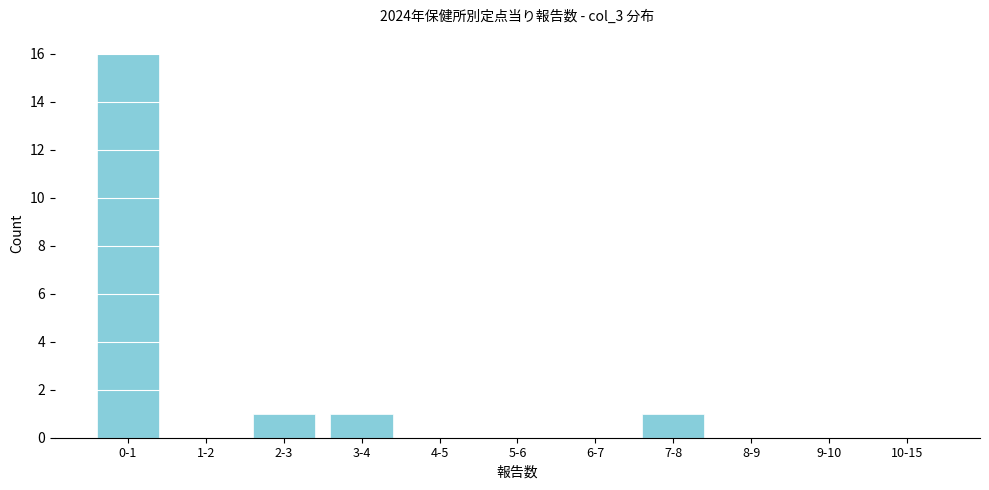

Reading left to right, list all the values displayed in this chart.

0-1=16	1-2=0	2-3=1	3-4=1	4-5=0	5-6=0	6-7=0	7-8=1	8-9=0	9-10=0	10-15=0